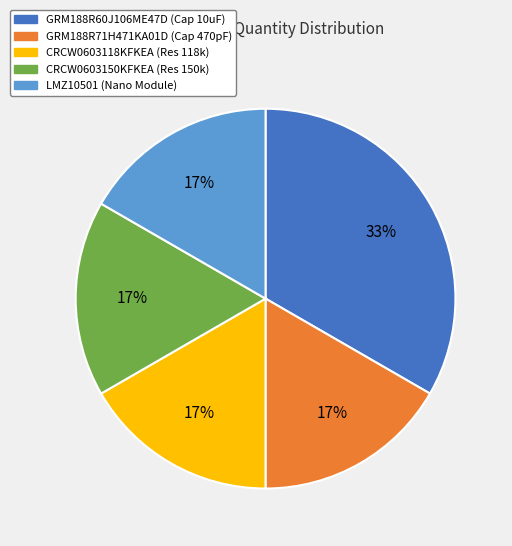

Is there any slice that represents more than half of the pie?

No